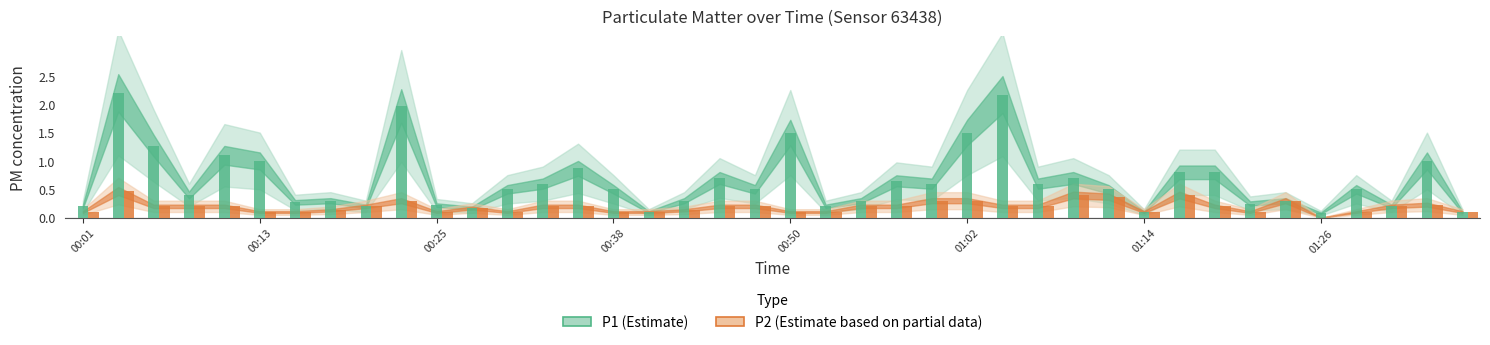

What are all the series names shown in the legend?

P1, P2